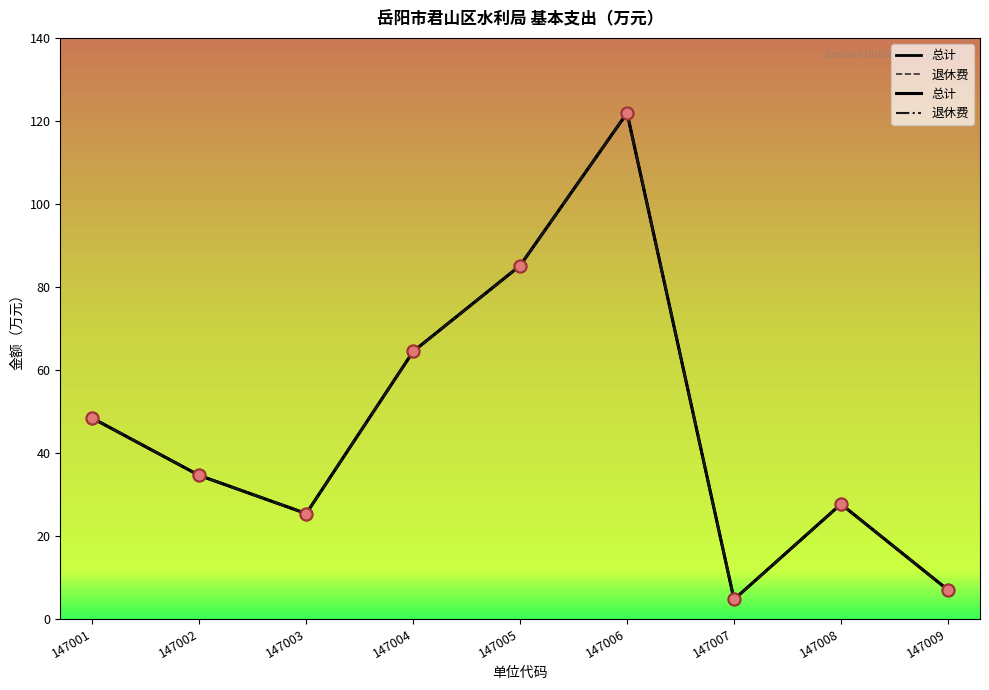

Which series contains the highest Y value?

总计